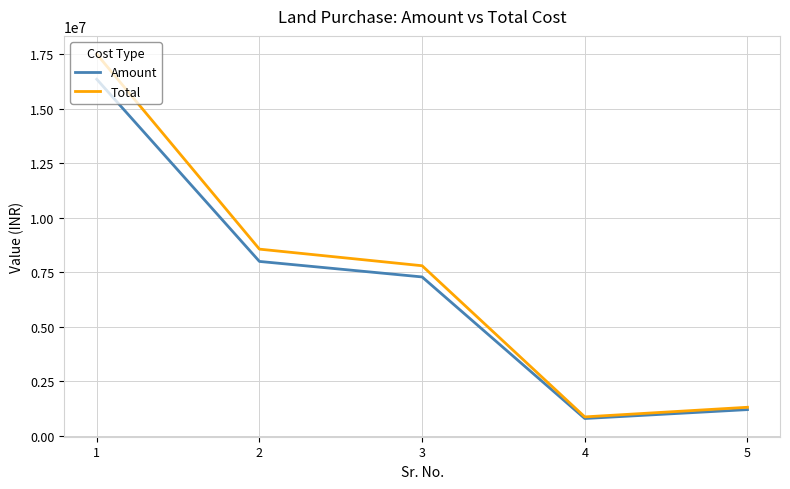

Is it true that Amount equals 7288000 at 3?

True